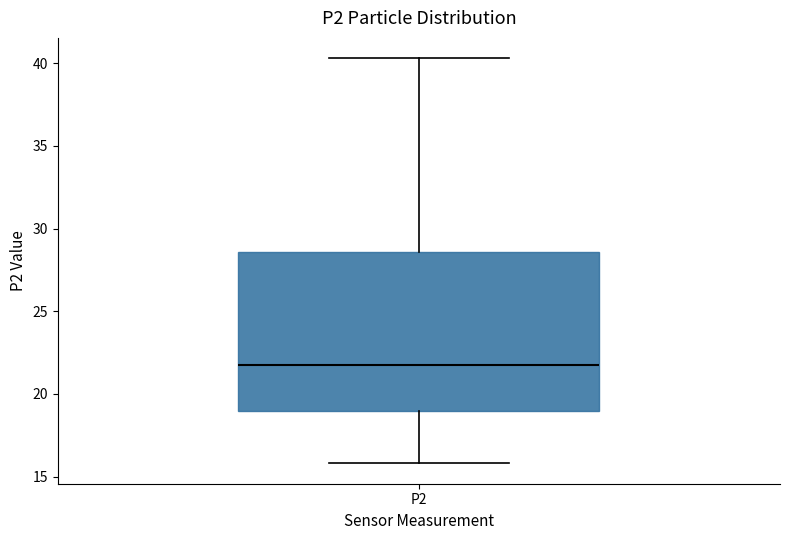

Read this box plot against the y-axis: the position of the median line, the range covered by the box, and the ends of both whiskers. The values are not printed on the chart, so give them approximately, as read against the axis.

median 22.0, box 19.0 to 28.5, whiskers 16.0 to 40.5